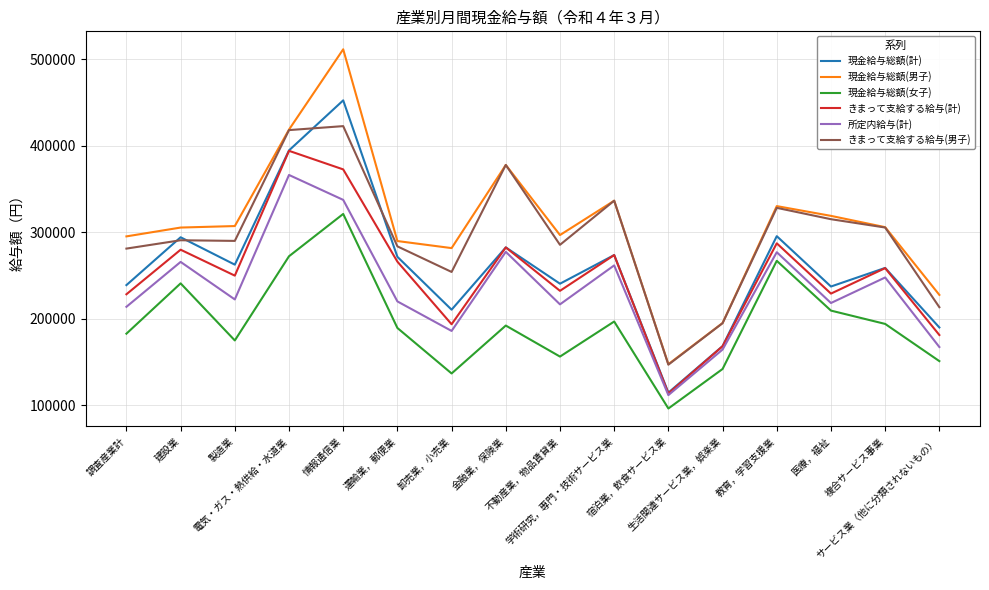

Which series has the largest total across all categories?

現金給与総額(男子)